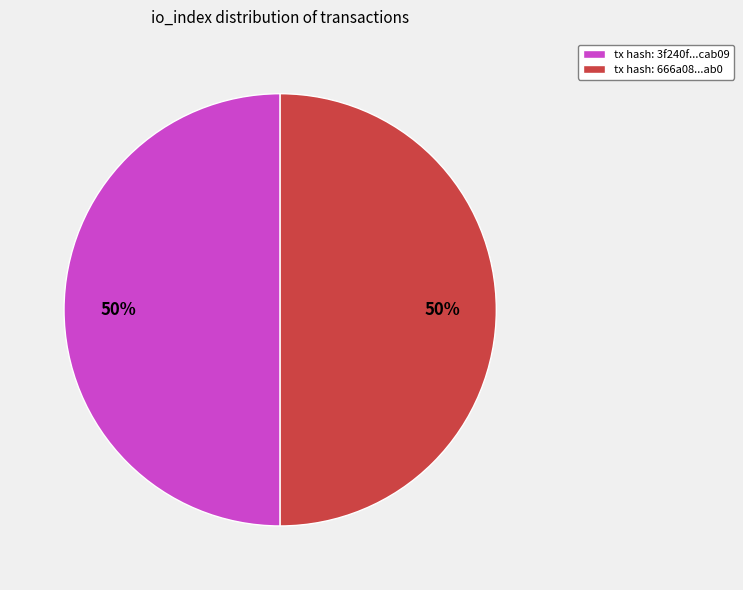

What is the ratio of the value at tx hash: 3f240f...cab09 to the value at tx hash: 666a08...ab0?

1.0